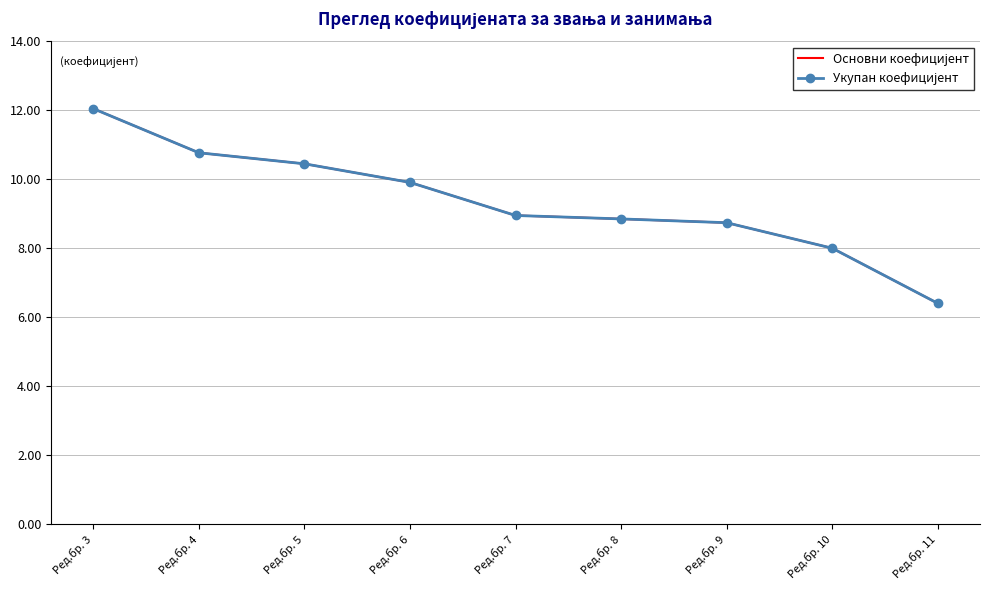

Reading left to right, list all the values displayed in this chart.

Основни коефицијент: 12.1	10.8	10.4	9.9	8.9	8.8	8.7	8.0	6.4
Укупан коефицијент: 12.1	10.8	10.4	9.9	8.9	8.8	8.7	8.0	6.4